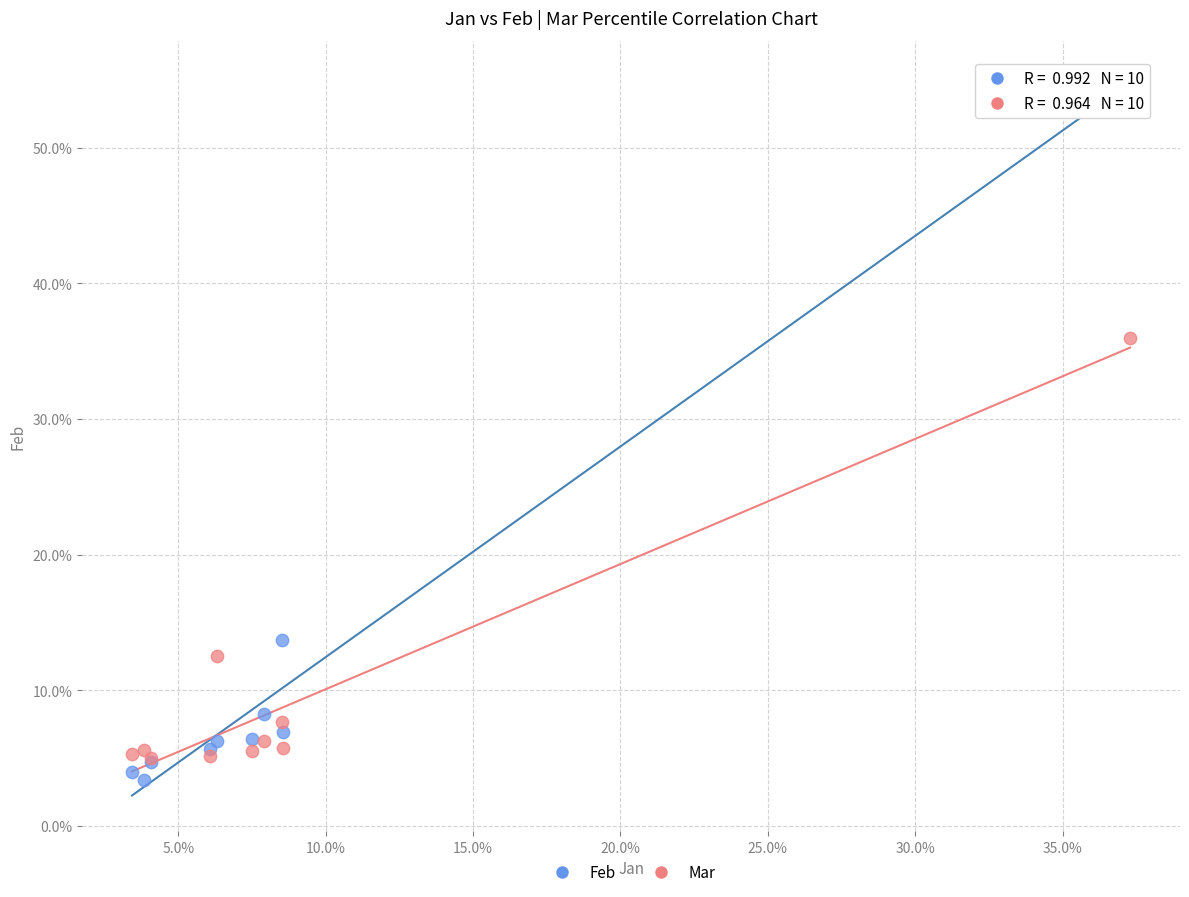

Which series has the largest Y range (max minus min)?

Feb